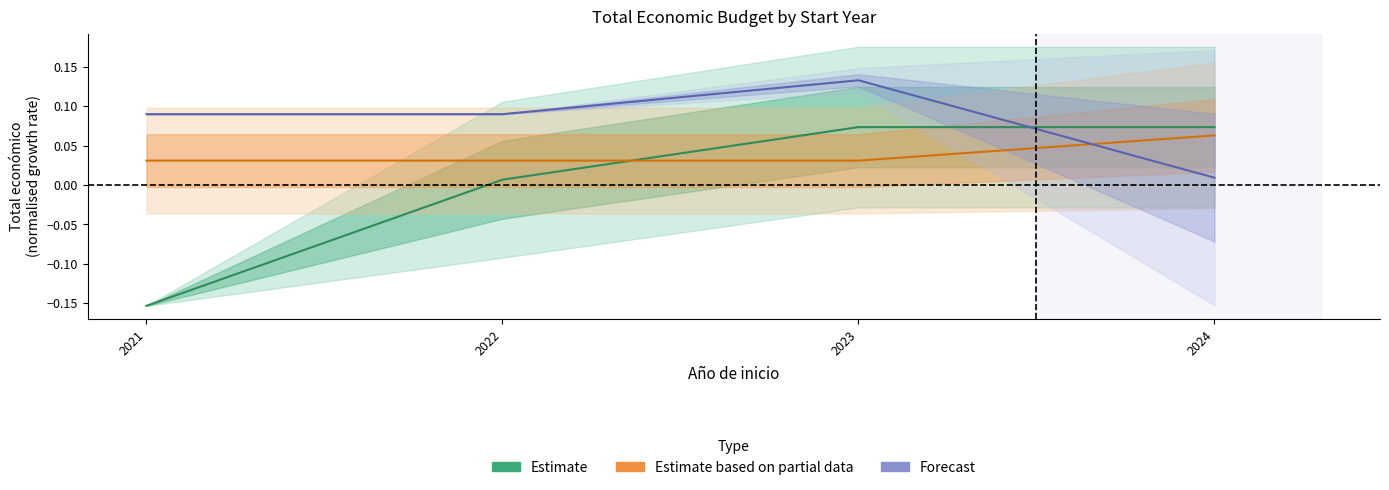

What are all the series names shown in the legend?

Estimate, Estimate based on partial data, Forecast